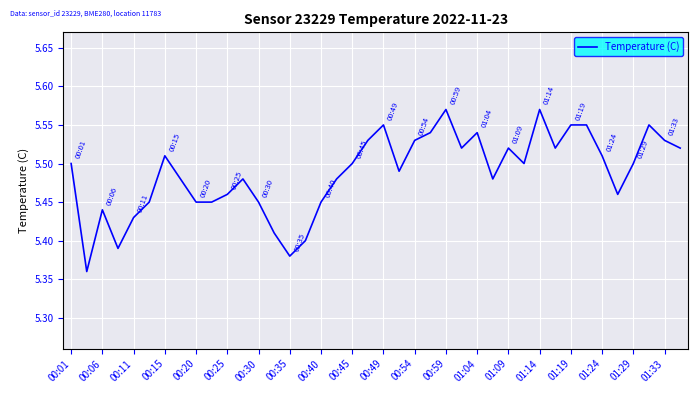

How many lines are shown in the chart?

1